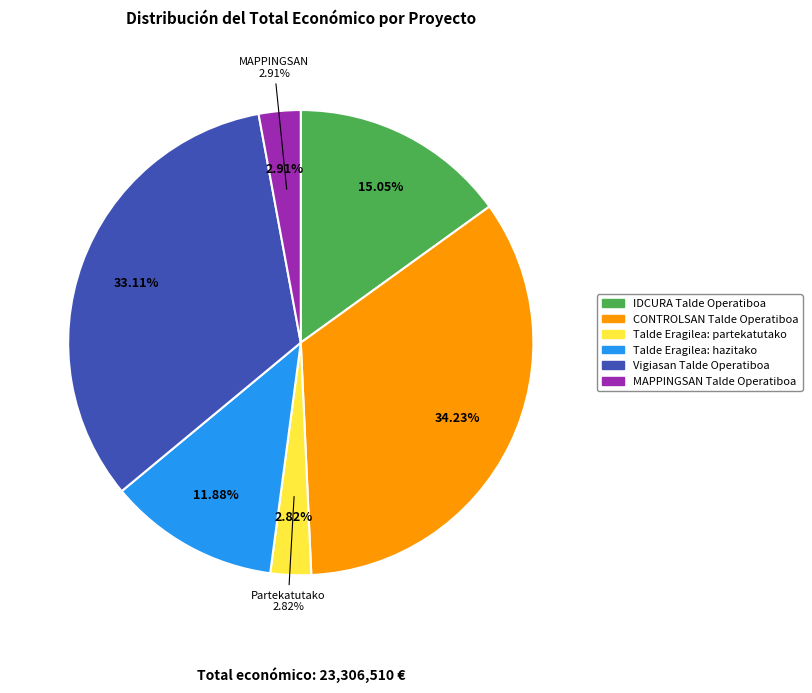

Approximately how many times larger is the value at Talde Eragilea: hazitako compared to IDCURA Talde Operatiboa?

0.8